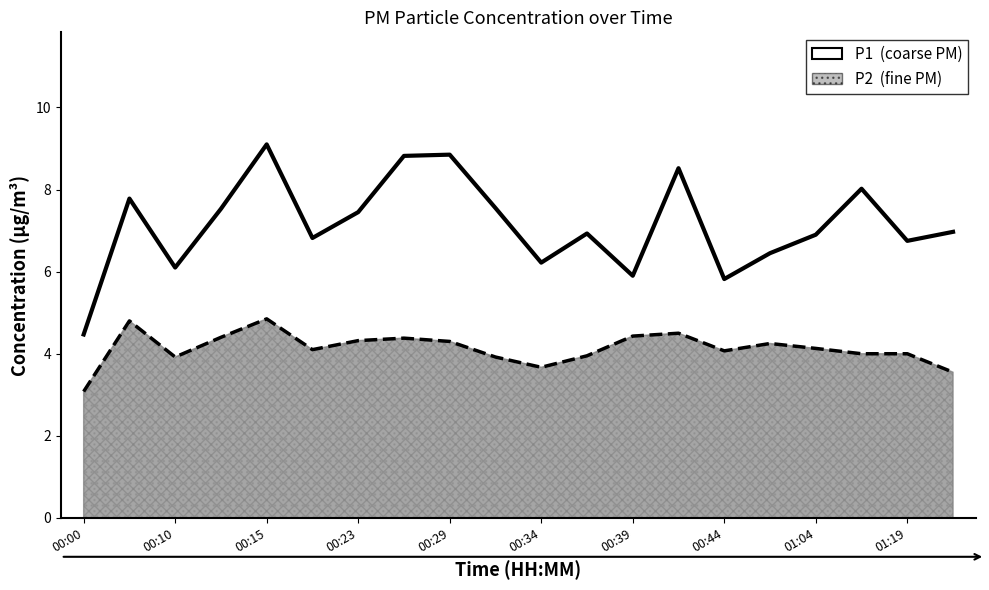

What is the change in value from 00:23 to 00:29?

+1.6